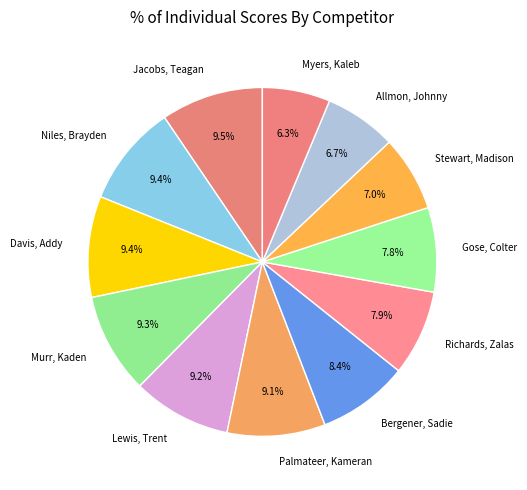

Between Lewis, Trent and Stewart, Madison, which is larger?

Lewis, Trent